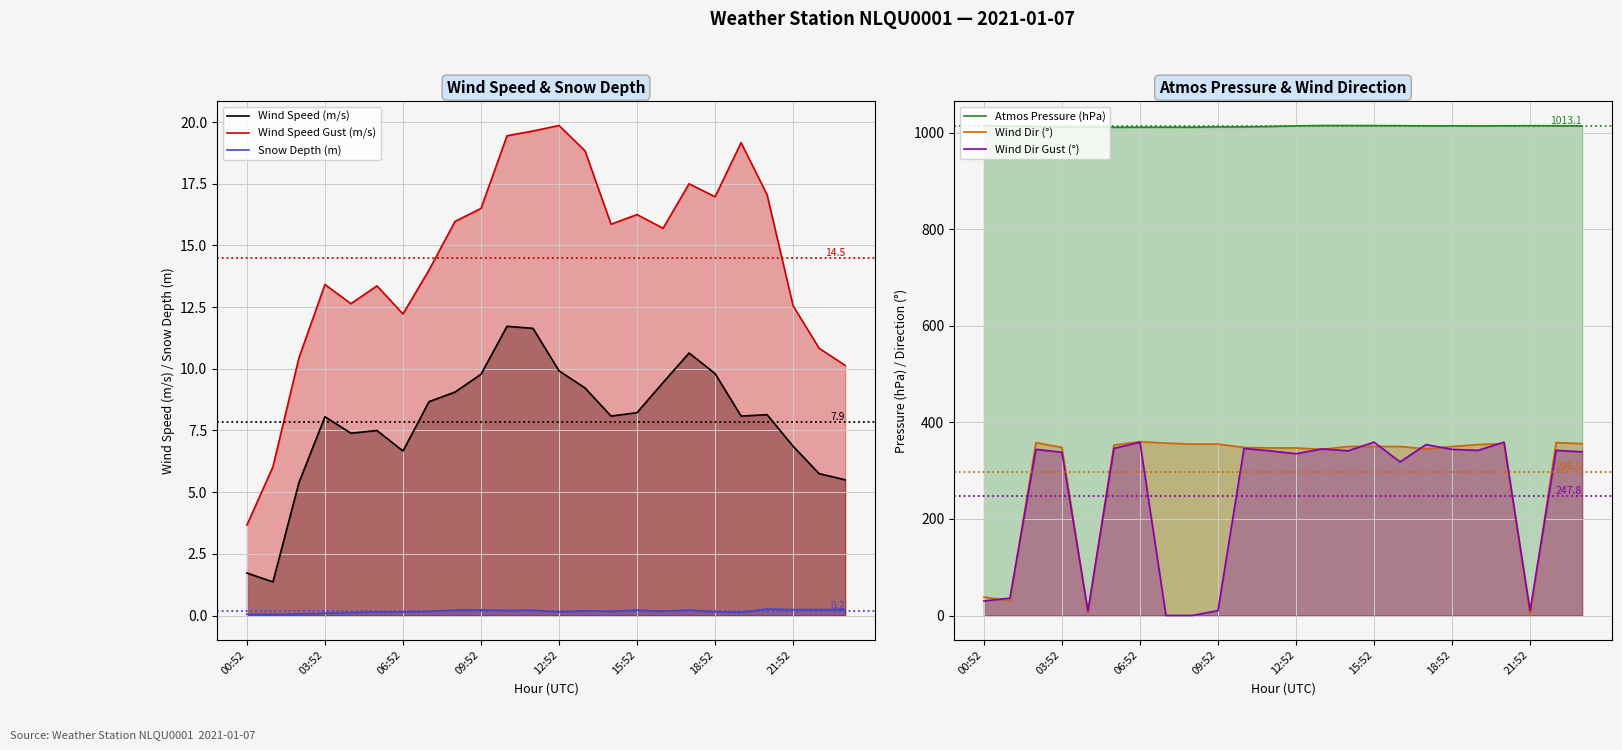

Which series has the largest total across all categories?

Atmos Pressure (hPa)